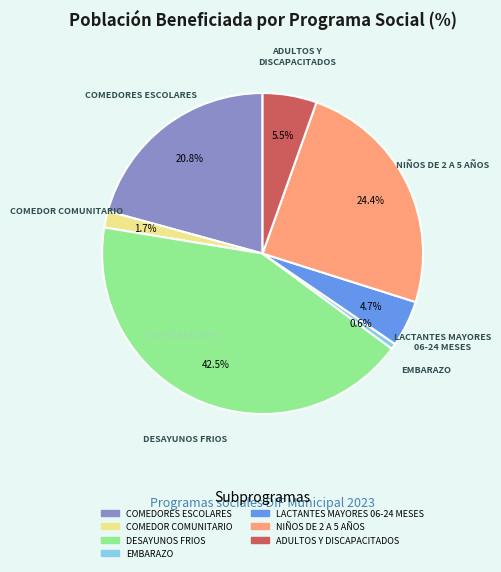

Count the number of slices in the pie.

7